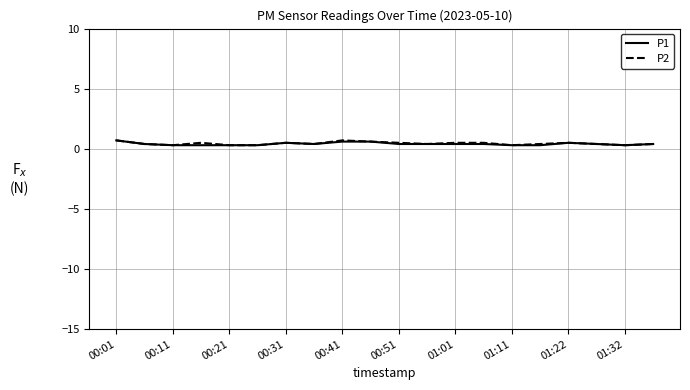

What is the highest value of the P2 series?

0.7